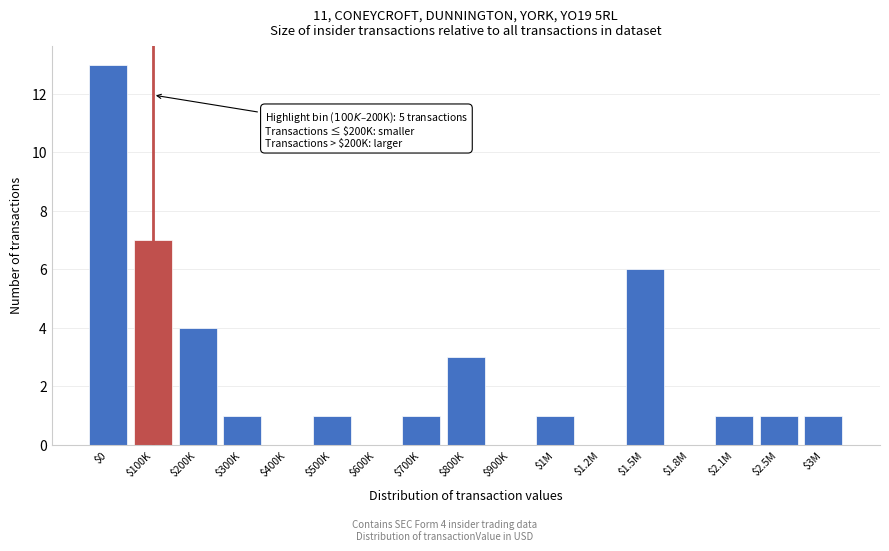

Which category has the highest value across all series?

$0